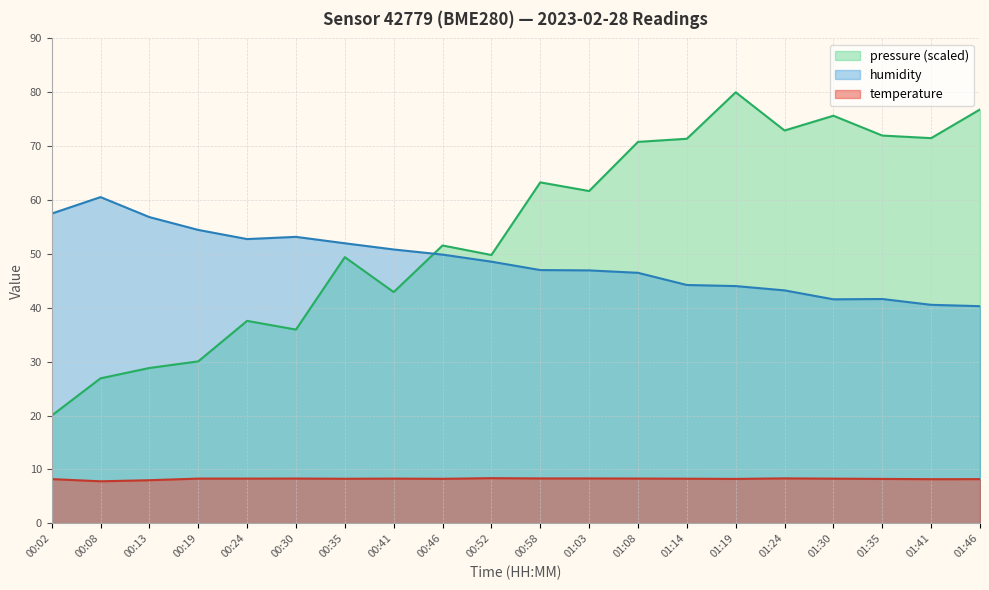

Reading left to right, transcribe all the data shown in this chart.

temperature: 8.2	7.8	8.0	8.3	8.3	8.3	8.3	8.3	8.3	8.4	8.3	8.3	8.3	8.3	8.2	8.3	8.3	8.2	8.2	8.2
humidity: 57.5	60.5	56.8	54.5	52.8	53.2	52.0	50.8	49.9	48.6	47.0	47.0	46.5	44.2	44.0	43.2	41.6	41.6	40.6	40.3
pressure: 20.0	26.9	28.8	30.1	37.6	36.0	49.4	42.9	51.6	49.8	63.3	61.7	70.8	71.4	80.0	72.9	75.7	72.0	71.5	76.8